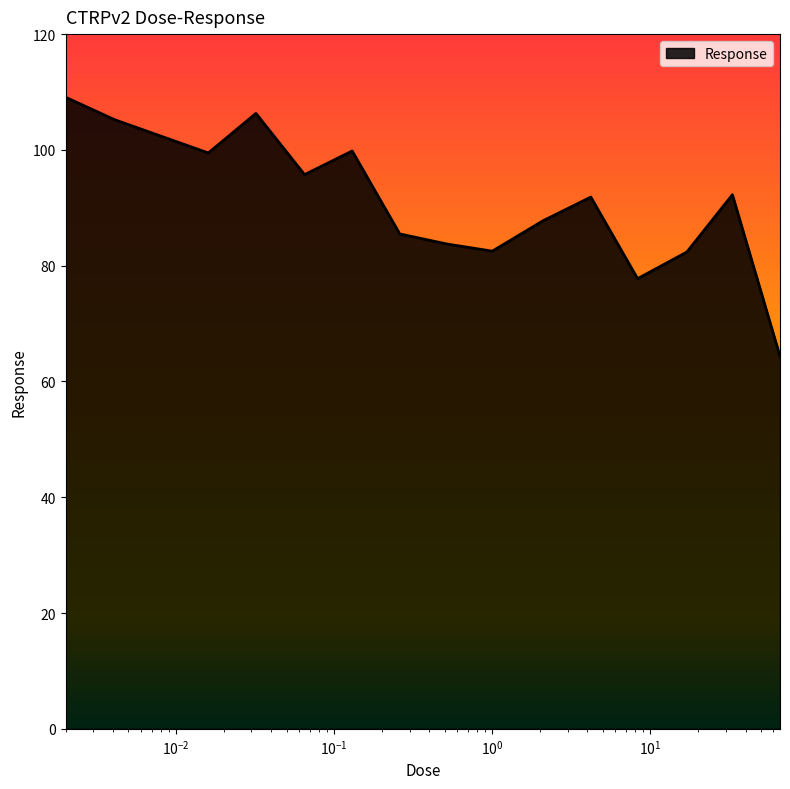

What is the minimum value shown in the chart?

64.4